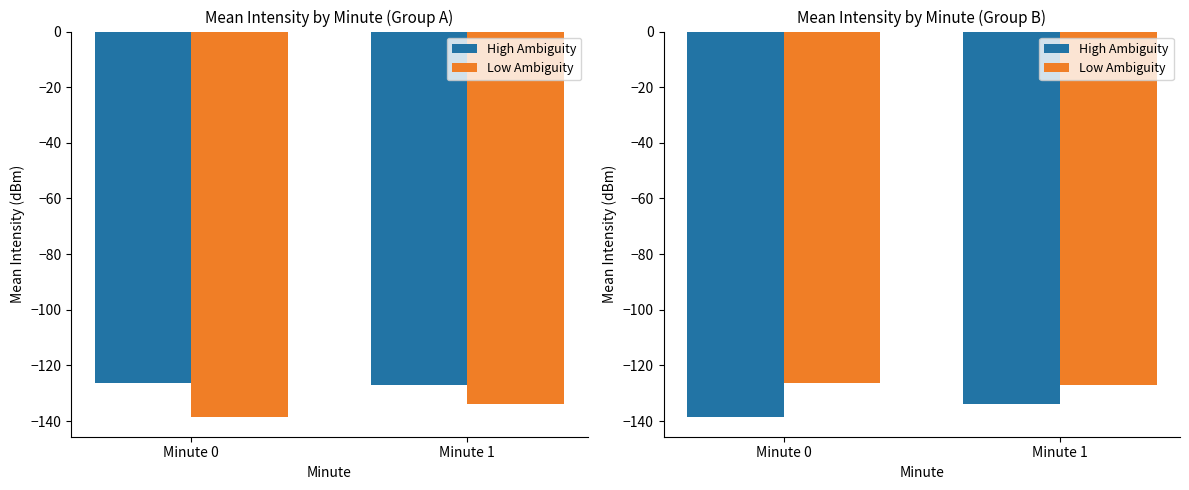

List the labels in order of Low Ambiguity value, smallest first.

Minute 1, Minute 0